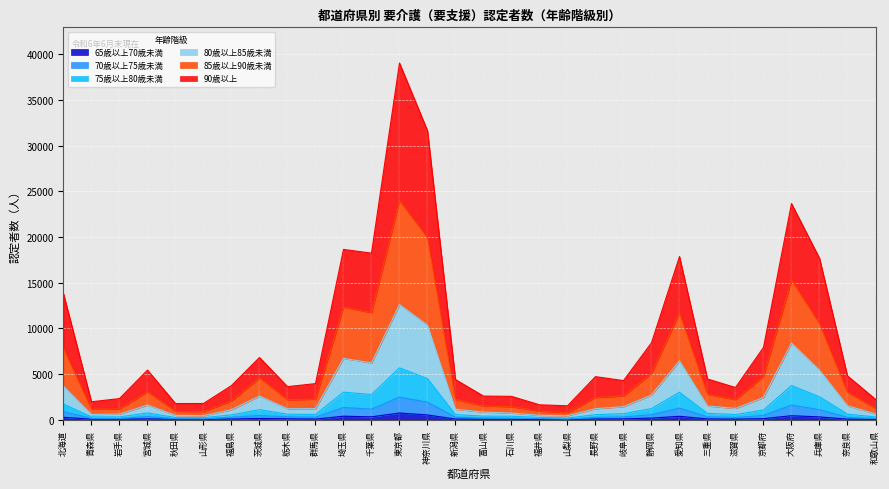

At which category is the sum across all series the highest?

東京都